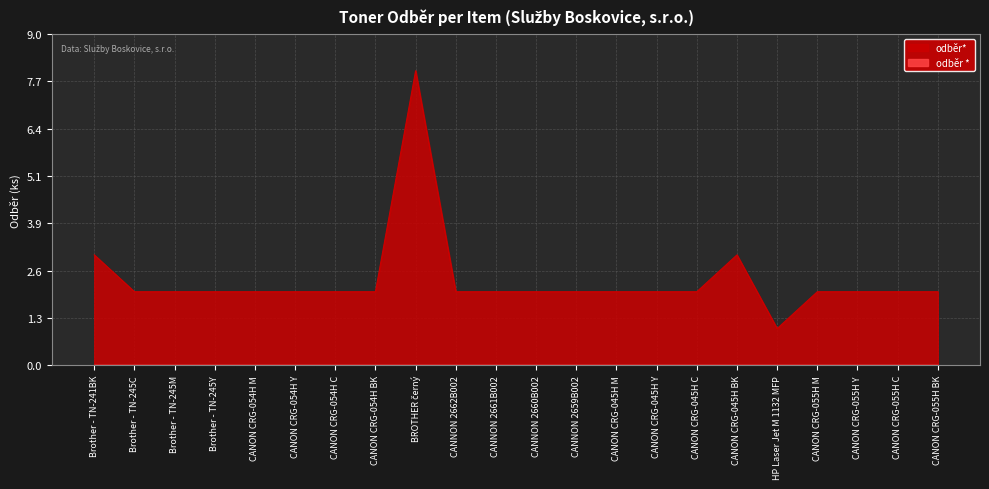

What is the label of the 13th point from the right?

CANNON 2662B002